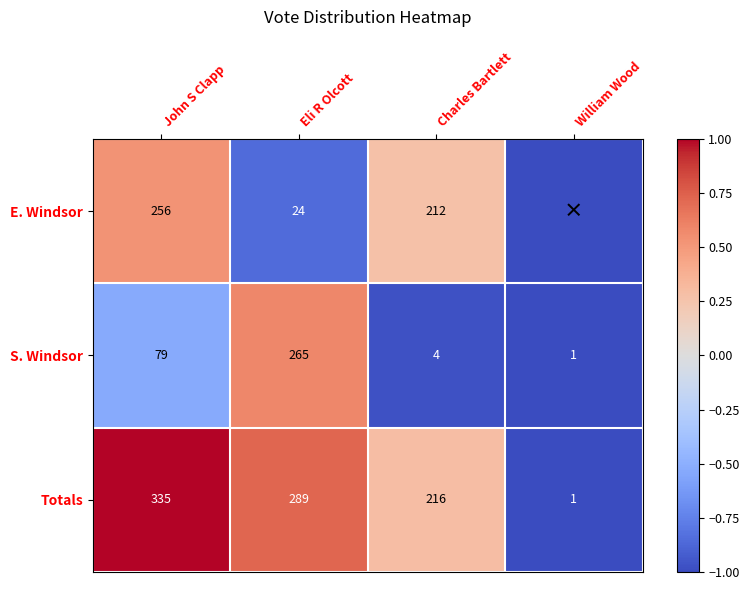

The Totals series shows 0.5 at John S Clapp. True or false?

False